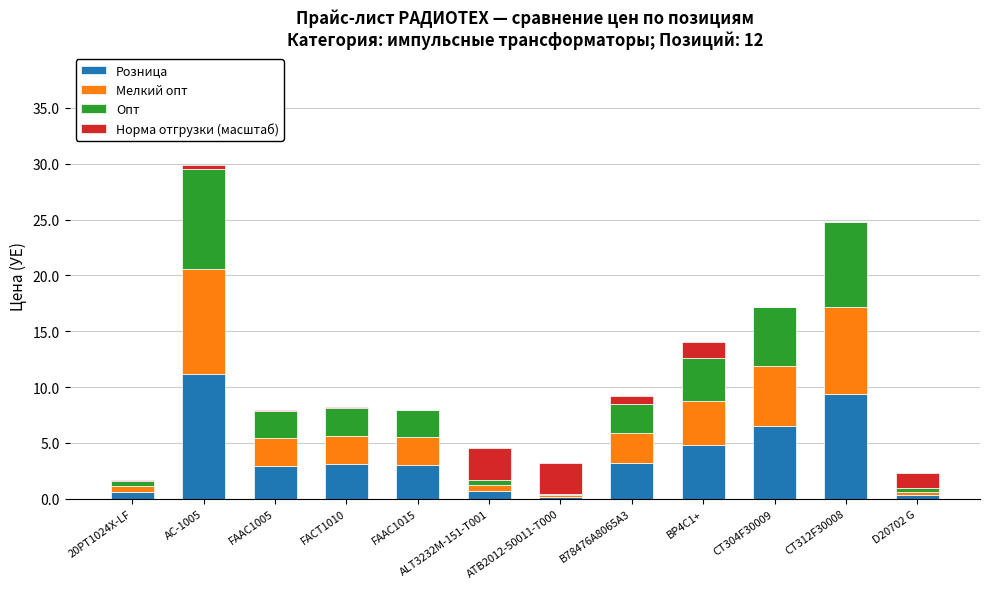

Is it true that Розница equals 1.7 at FACT1010?

False